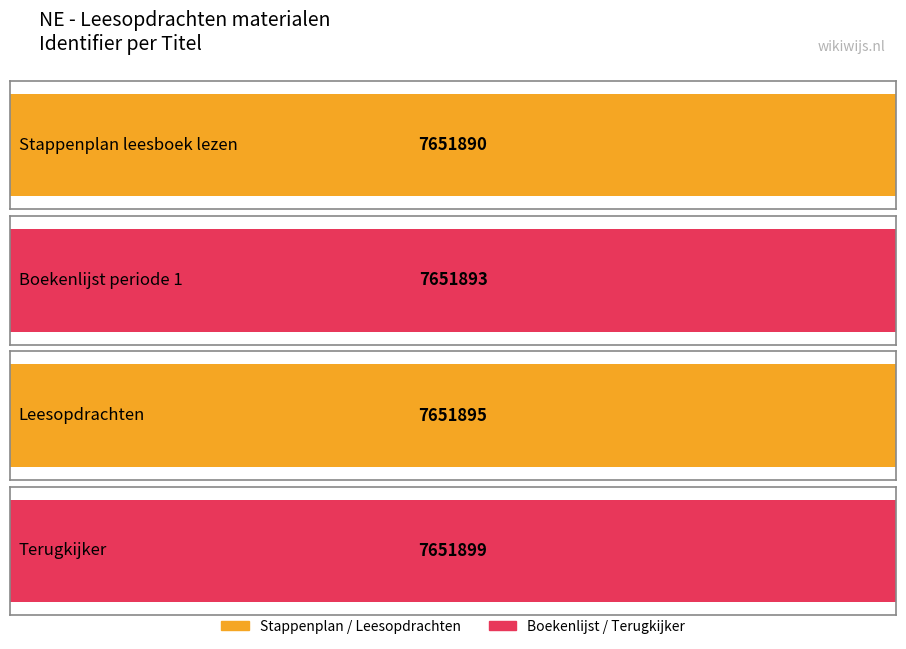

The chart shows a value of 7651890 at Stappenplan leesboek lezen. True or false?

True